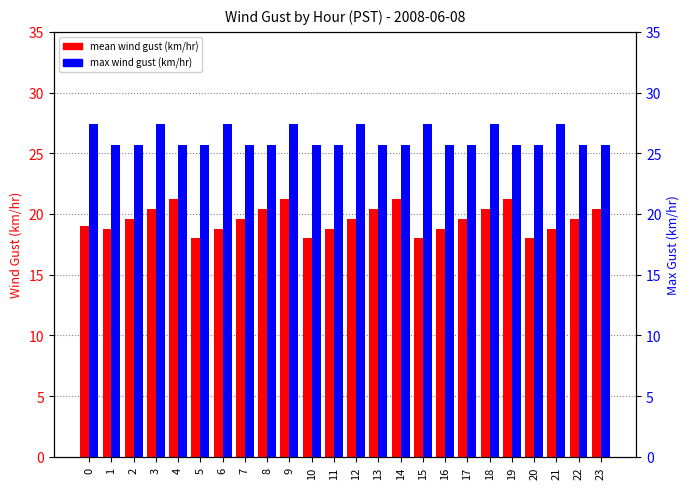

How many mean wind gust (km/hr) values are between 18 and 20?

15